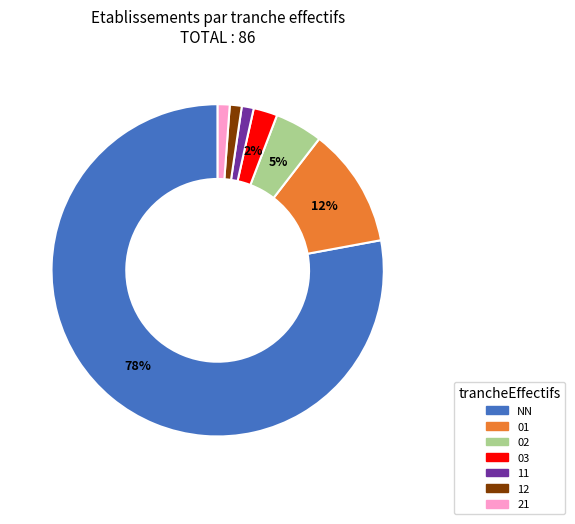

To the nearest percent, what is the average slice percentage?

14%